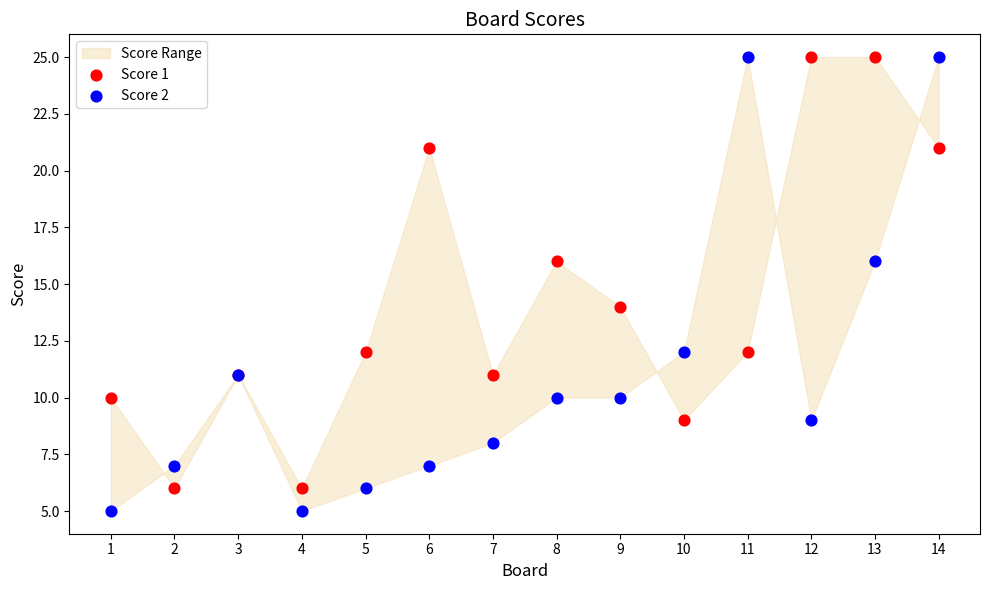

Which series contains the lowest Y value?

Score 2